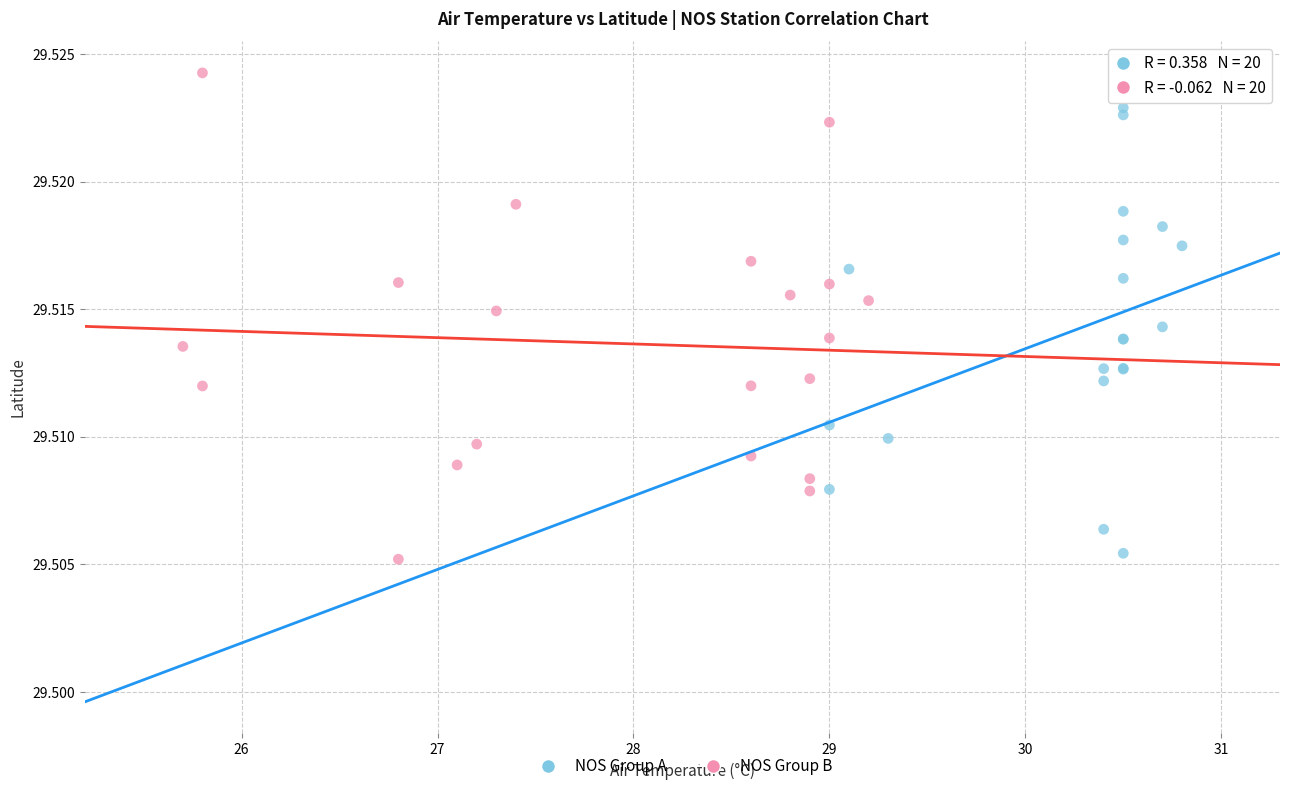

Which series contains the lowest Y value?

NOS Group B